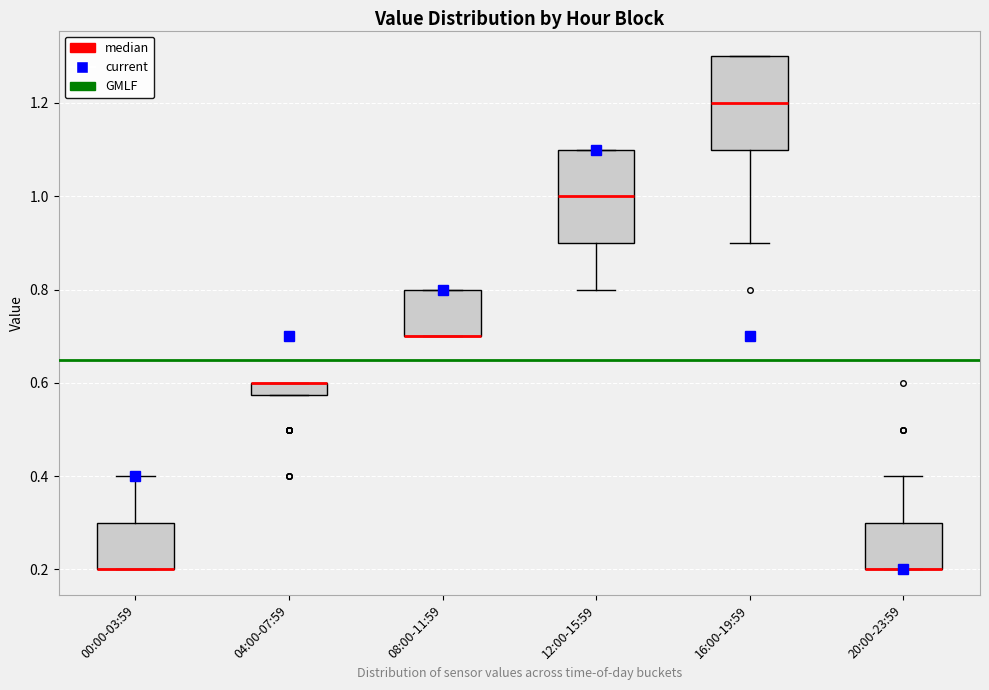

Where is the upper edge of the box for 08:00-11:59 on the y-axis? The values are not printed on the chart, so give them approximately, as read against the axis.

0.80